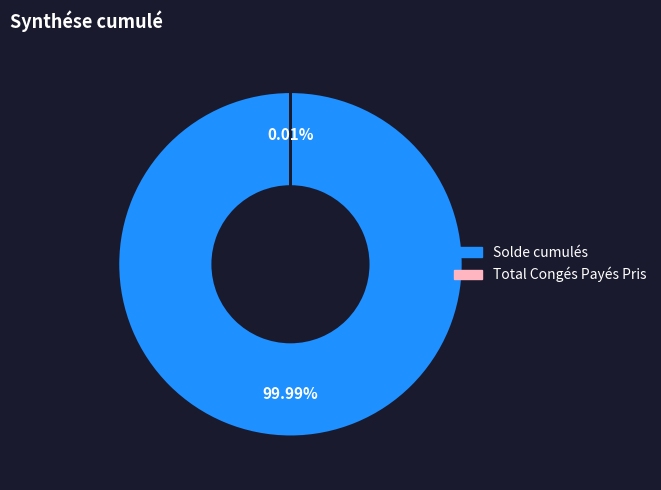

Which category has the biggest portion of the pie?

Solde cumulés